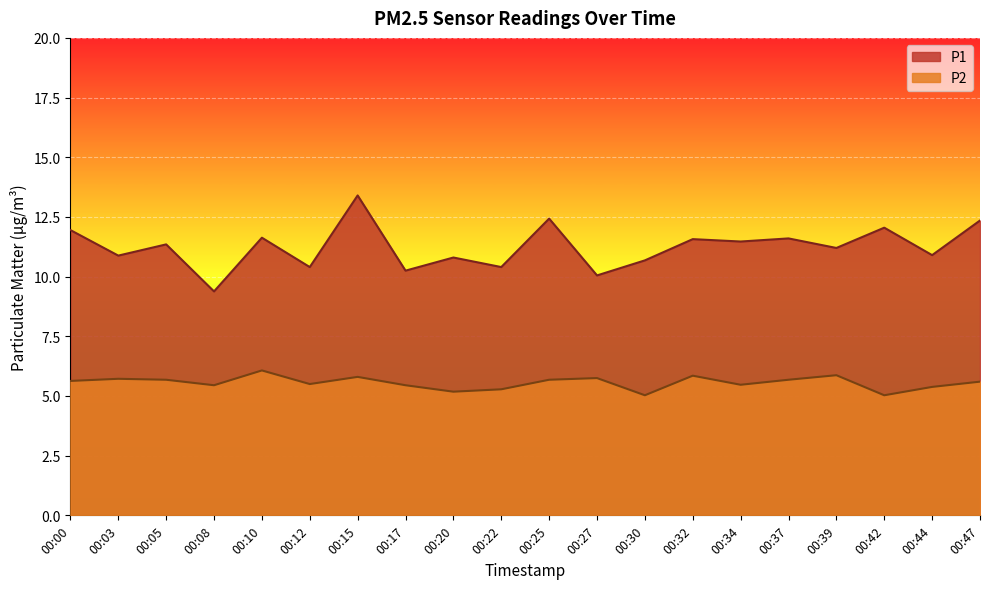

How many data points does each series have?

20